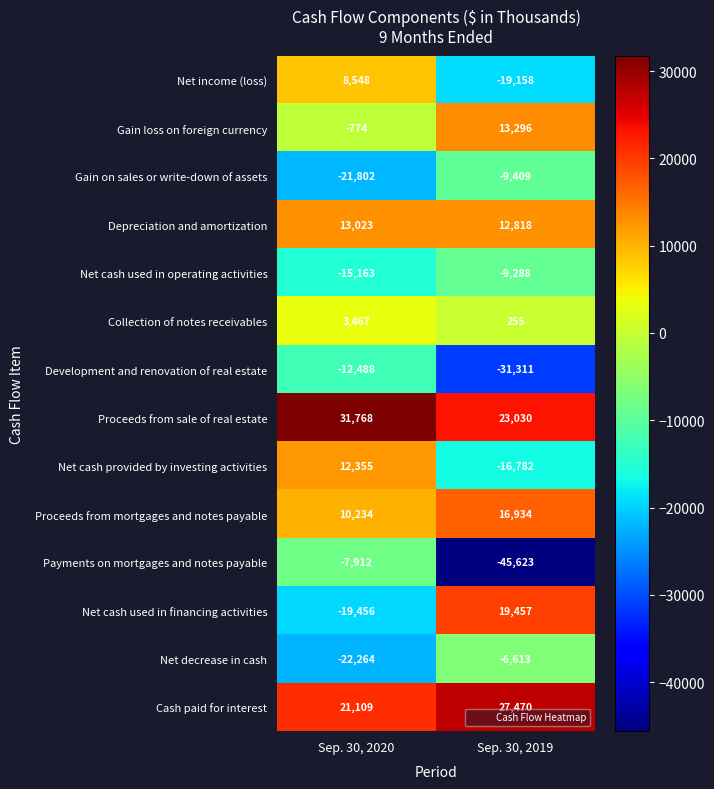

Reading right to left, what are all the values shown in this chart?

Net income (loss): Sep. 30, 2019=-19158	Sep. 30, 2020=8548
Gain loss on foreign currency: Sep. 30, 2019=13296	Sep. 30, 2020=-774
Gain on sales or write-down of assets: Sep. 30, 2019=-9409	Sep. 30, 2020=-21802
Depreciation and amortization: Sep. 30, 2019=12818	Sep. 30, 2020=13023
Net cash used in operating activities: Sep. 30, 2019=-9288	Sep. 30, 2020=-15163
Collection of notes receivables: Sep. 30, 2019=255	Sep. 30, 2020=3467
Development and renovation of real estate: Sep. 30, 2019=-31311	Sep. 30, 2020=-12488
Proceeds from sale of real estate: Sep. 30, 2019=23030	Sep. 30, 2020=31768
Net cash provided by investing activities: Sep. 30, 2019=-16782	Sep. 30, 2020=12355
Proceeds from mortgages and notes payable: Sep. 30, 2019=16934	Sep. 30, 2020=10234
Payments on mortgages and notes payable: Sep. 30, 2019=-45623	Sep. 30, 2020=-7912
Net cash used in financing activities: Sep. 30, 2019=19457	Sep. 30, 2020=-19456
Net decrease in cash: Sep. 30, 2019=-6613	Sep. 30, 2020=-22264
Cash paid for interest: Sep. 30, 2019=27470	Sep. 30, 2020=21109